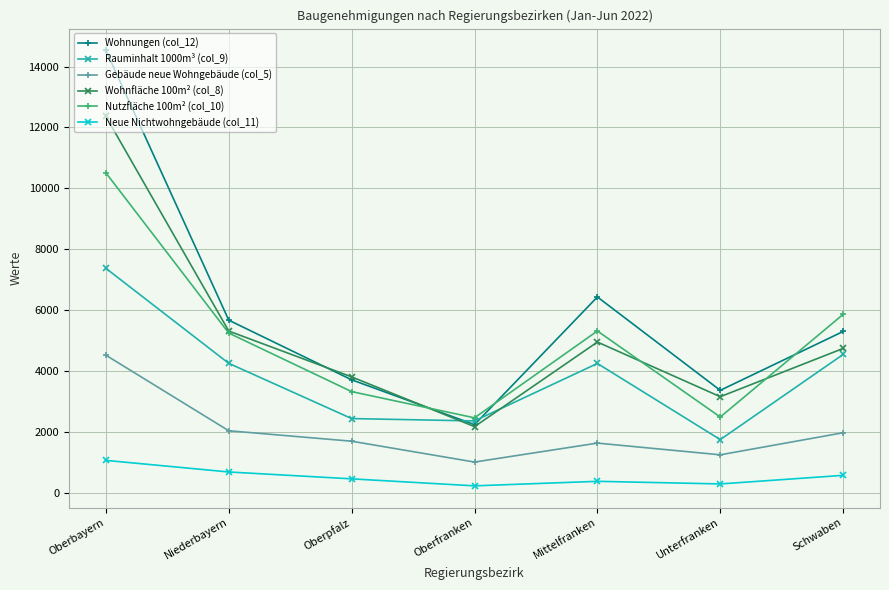

The value of Gebäude neue Wohngebäude (col_5) at Oberpfalz is 1688. True or false?

True